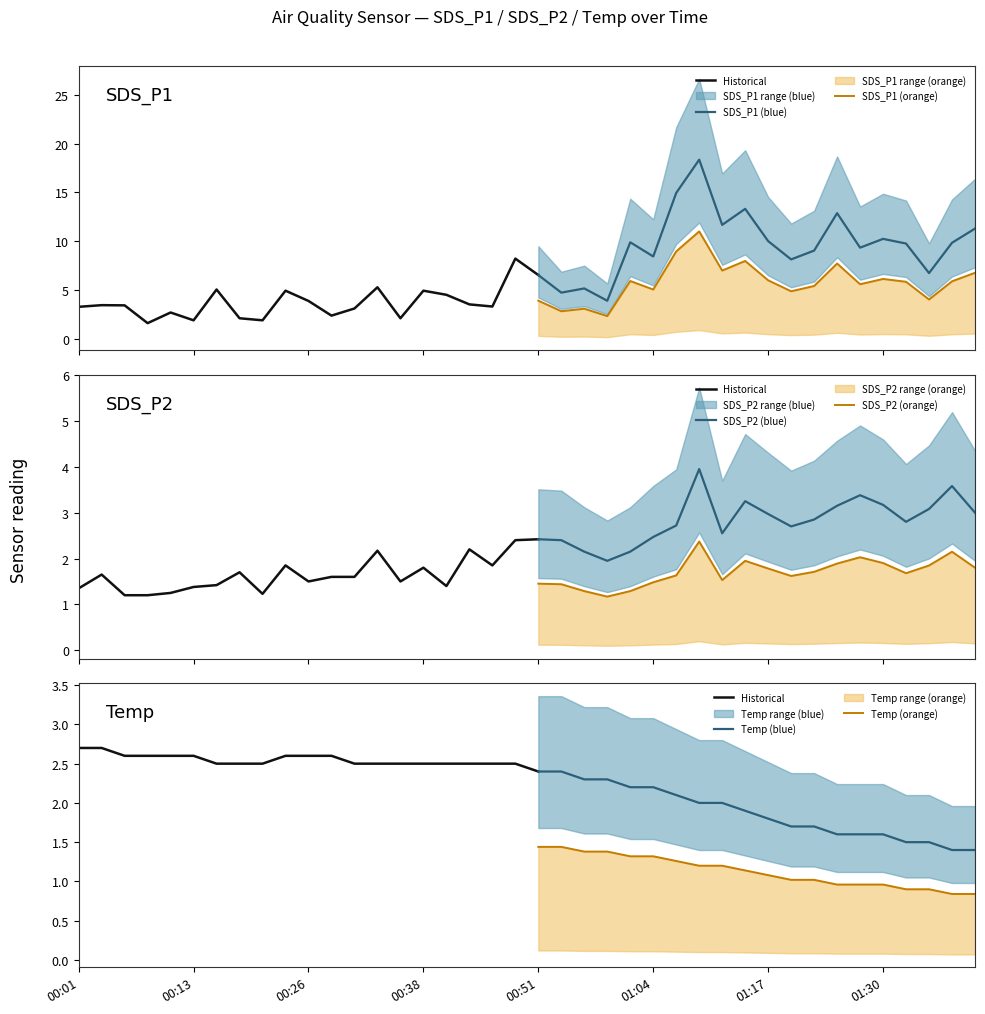

At which label does SDS_P1 reach its peak?

01:09